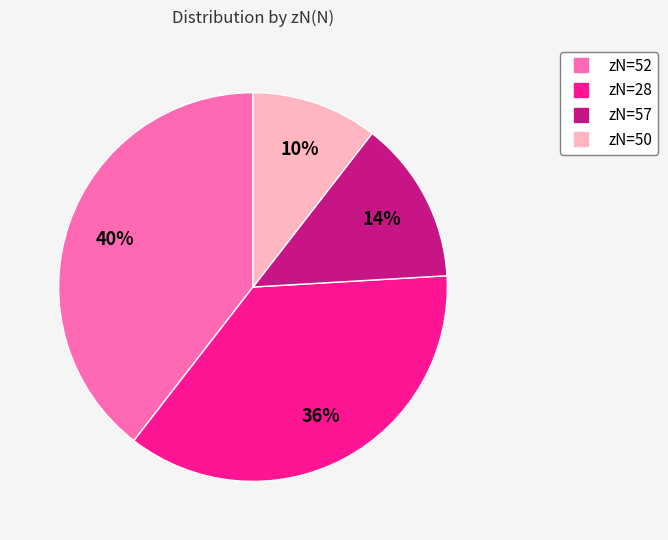

To the nearest percent, what is the average slice percentage?

25%